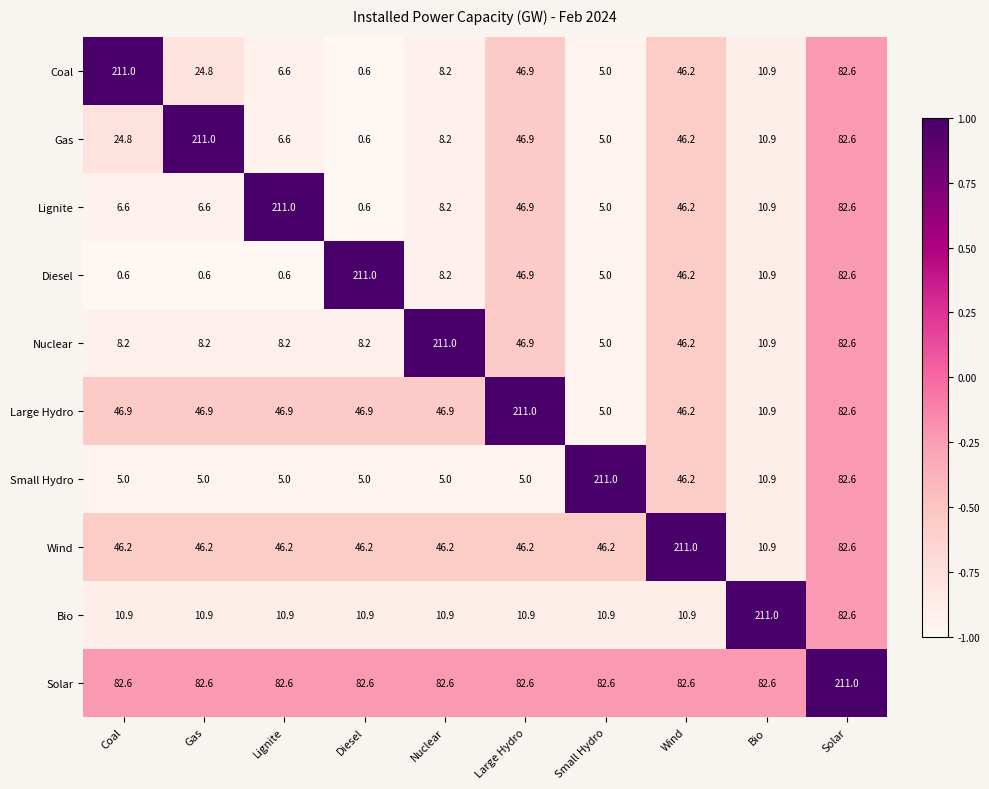

What is the sum of the Wind values at Coal and Diesel?

92.4